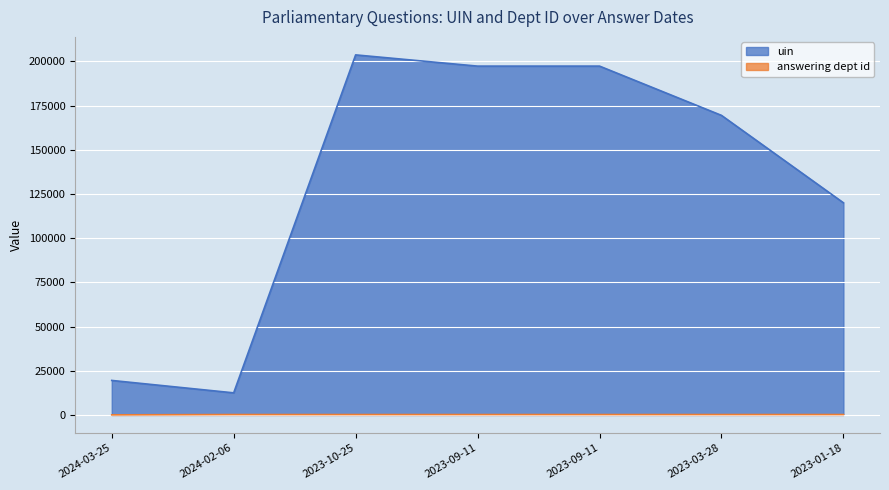

What value does the uin series have at 2023-10-25?

203661